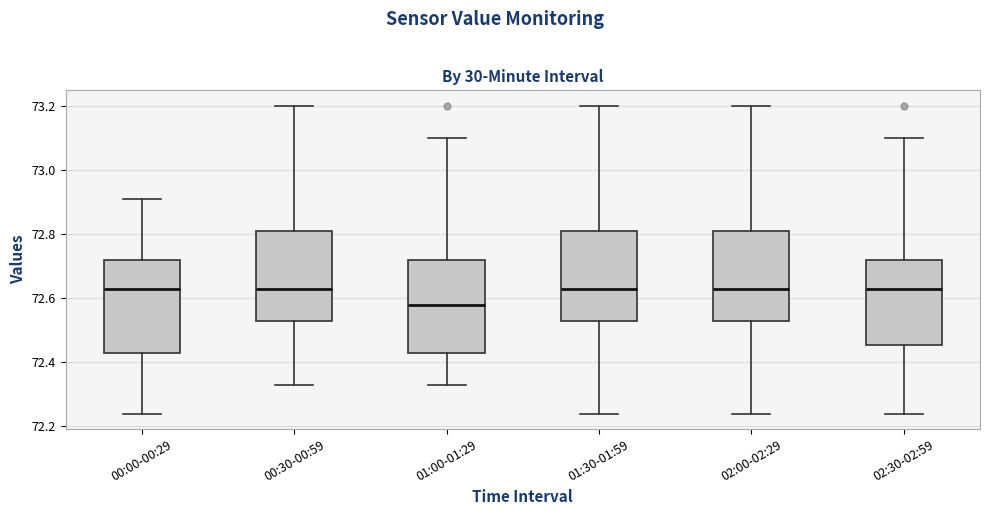

Reading left to right, read every box against the y-axis: the position of its median line, the range the box covers, and the ends of its whiskers. The values are not printed on the chart, so give them approximately, as read against the axis.

00:00-00:29: median 72.64, box 72.44 to 72.72, whiskers 72.24 to 72.92
00:30-00:59: median 72.64, box 72.54 to 72.82, whiskers 72.34 to 73.20
01:00-01:29: median 72.58, box 72.44 to 72.72, whiskers 72.34 to 73.10
01:30-01:59: median 72.64, box 72.54 to 72.82, whiskers 72.24 to 73.20
02:00-02:29: median 72.64, box 72.54 to 72.82, whiskers 72.24 to 73.20
02:30-02:59: median 72.64, box 72.46 to 72.72, whiskers 72.24 to 73.10